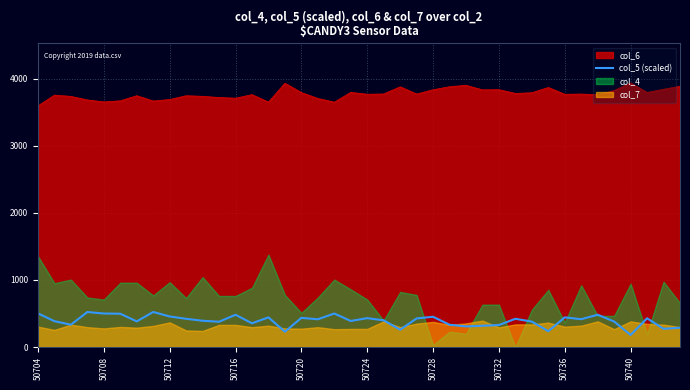

What value does the data have at 18?

499.6